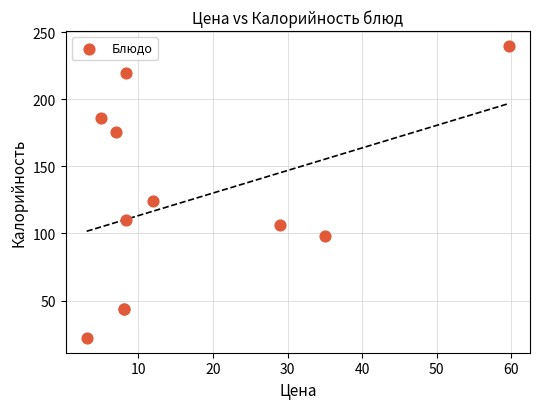

What Y value in the scatter plot is closest to 131?

124